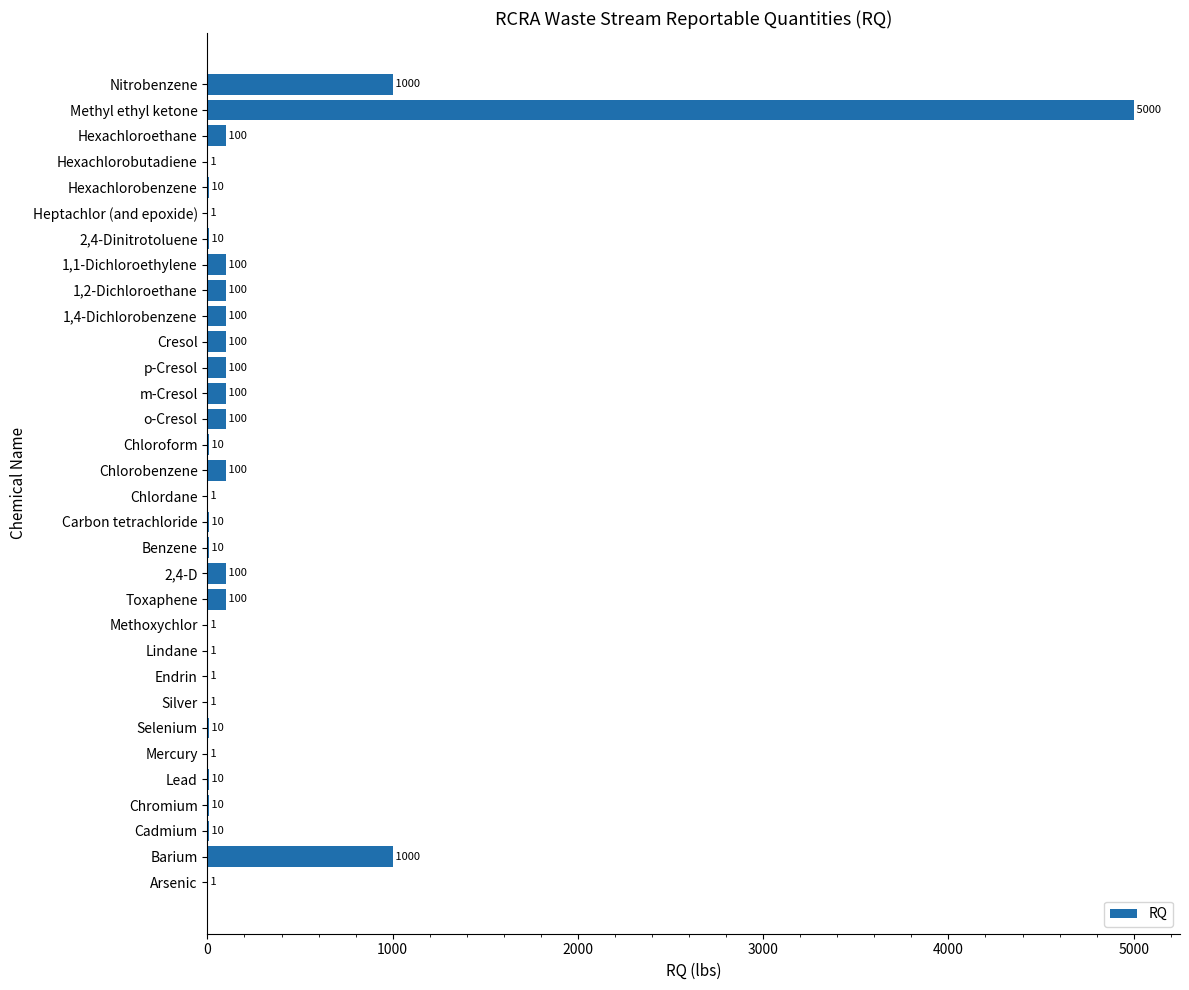

Which label corresponds to the largest value in the chart?

Methyl ethyl ketone